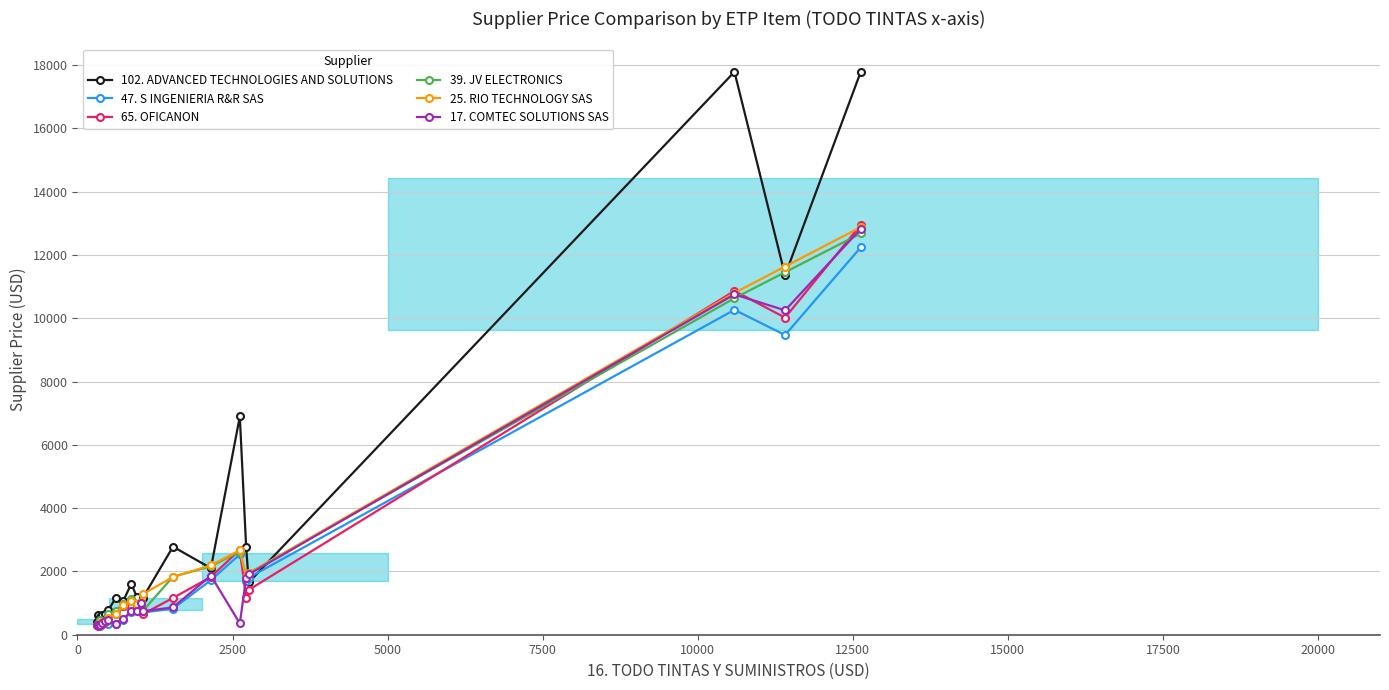

What is the greatest value displayed?

17789